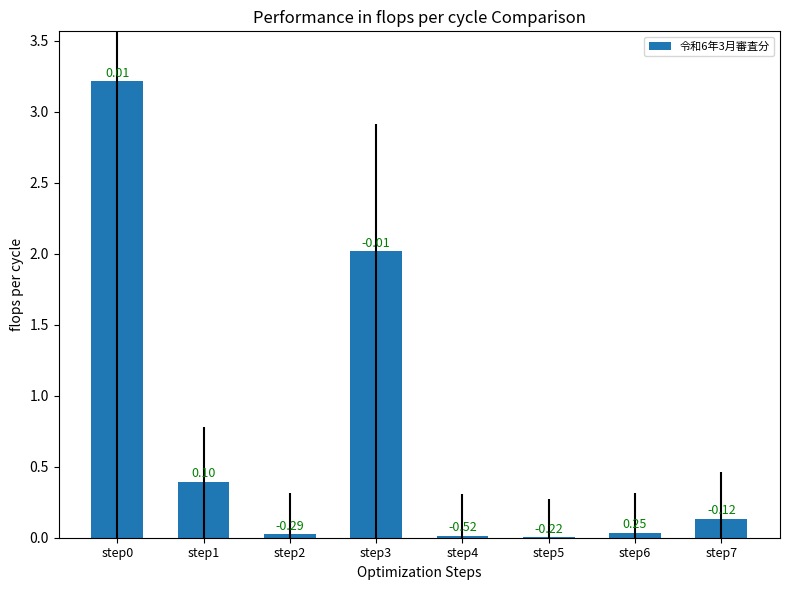

List the labels in order of value, smallest first.

step5, step4, step2, step6, step7, step1, step3, step0